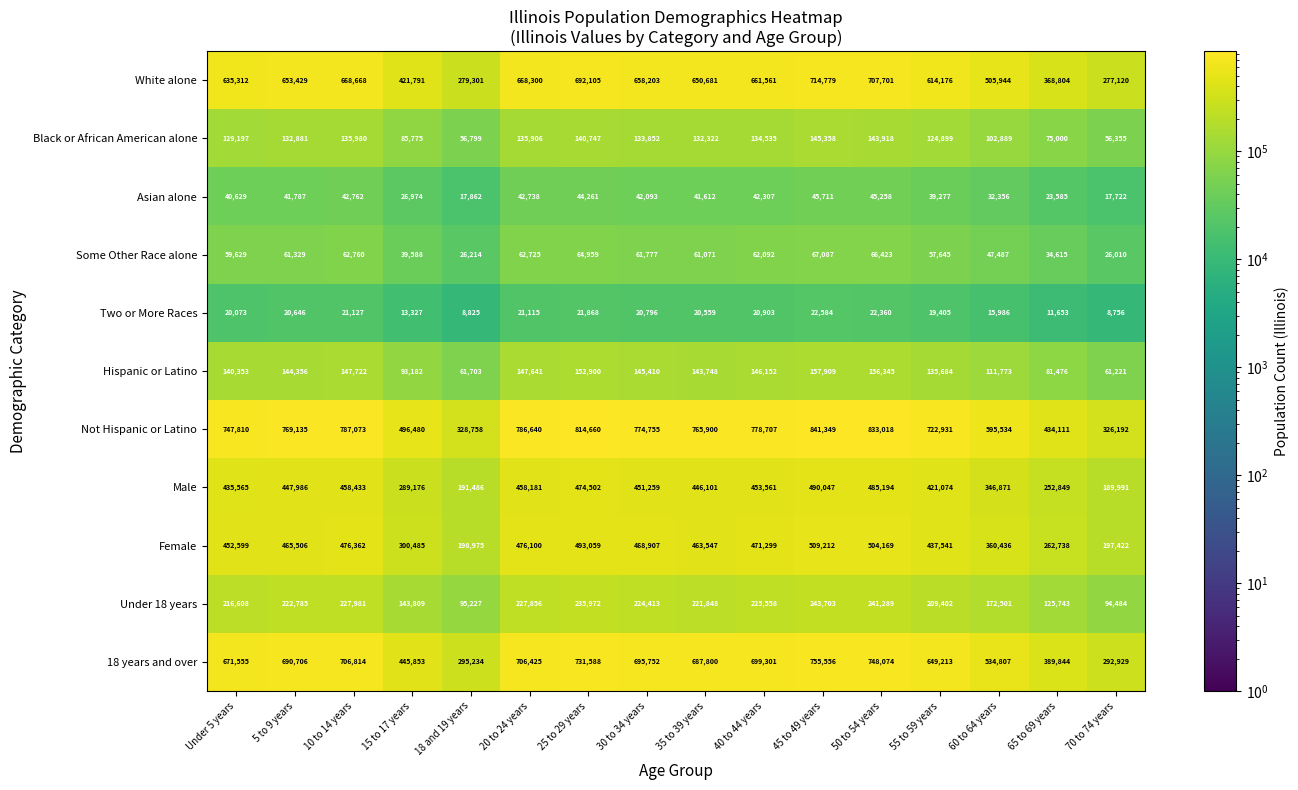

What is the sum of the Black or African American alone values at 15 to 17 years and 60 to 64 years?

188664